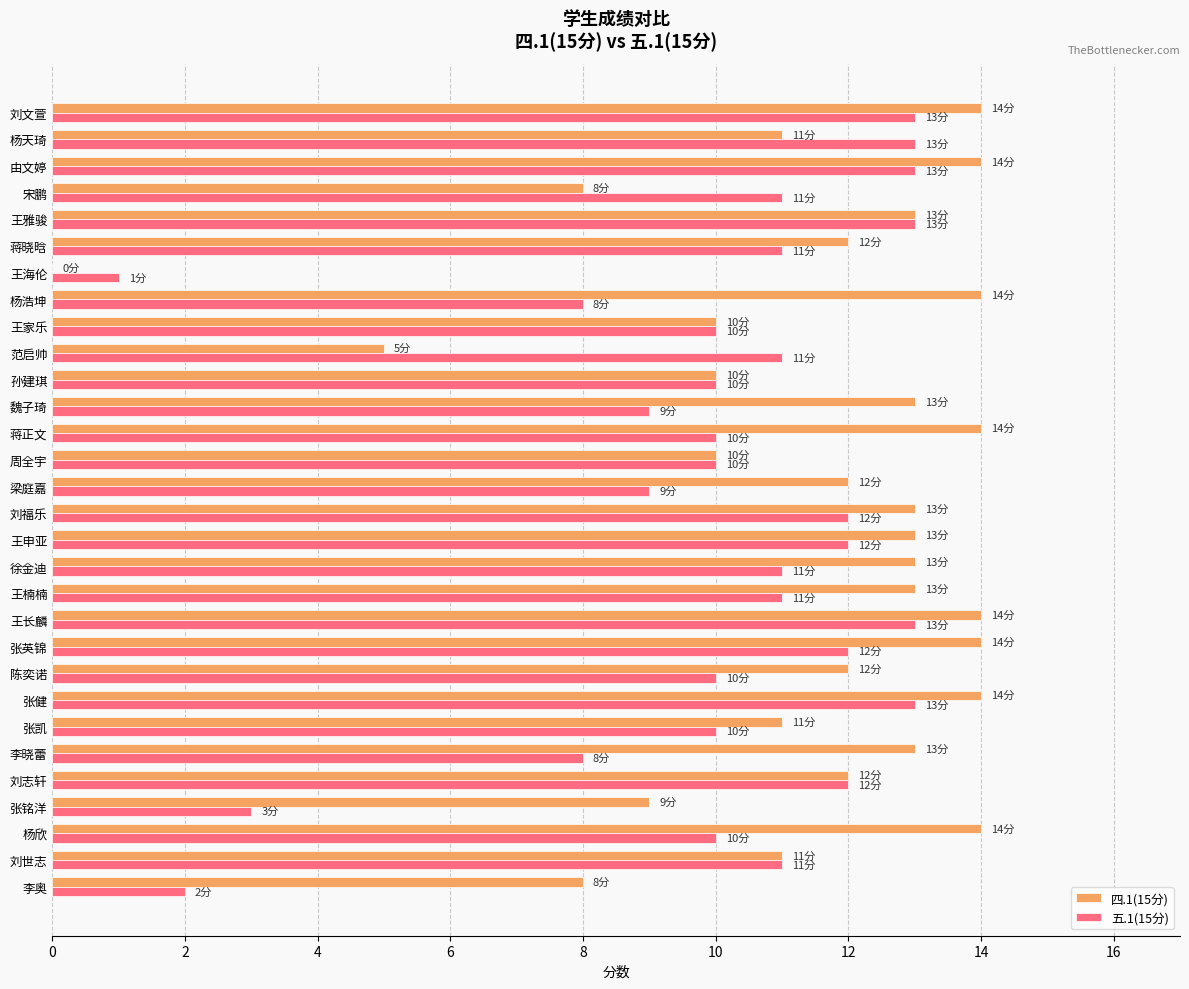

What is the total value across all series at 张健?

27